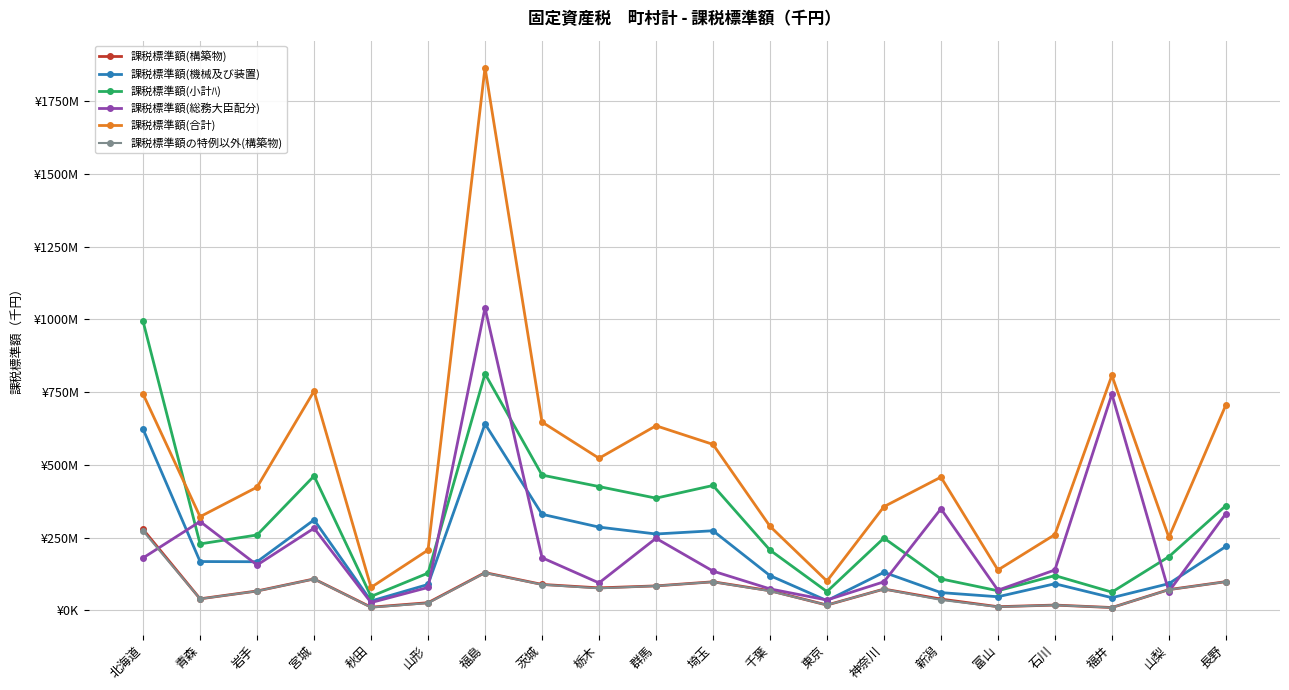

How many interior local valleys does the 課税標準額(構築物) series have?

6